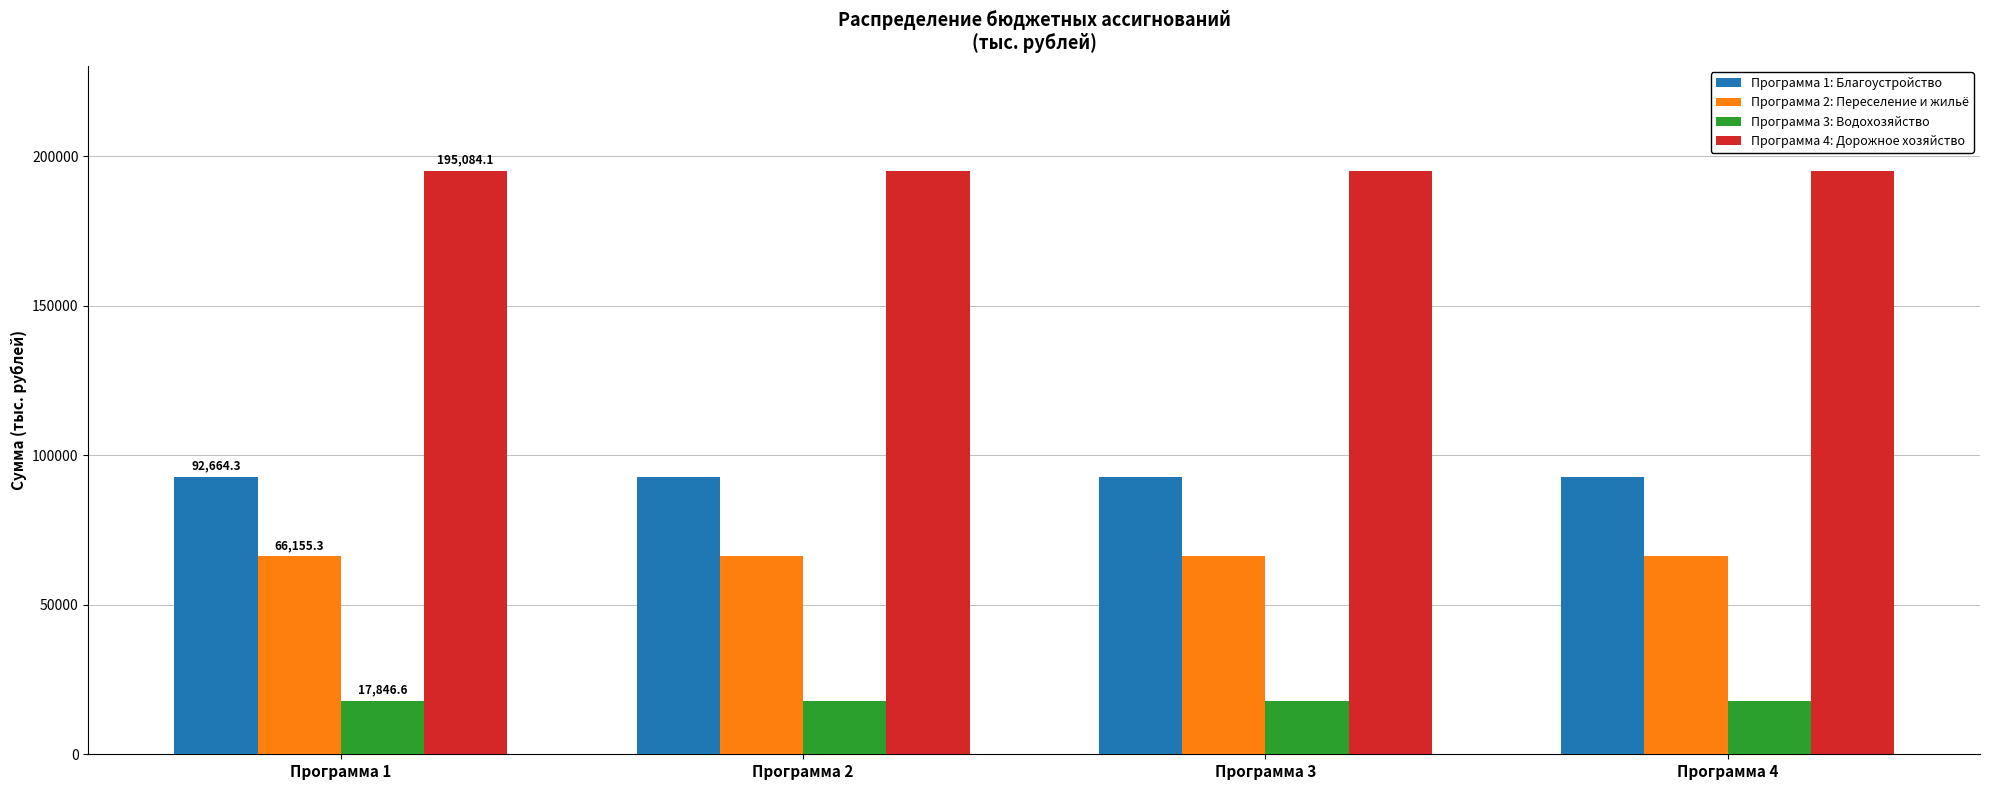

What is the maximum value shown in the chart?

195084.1